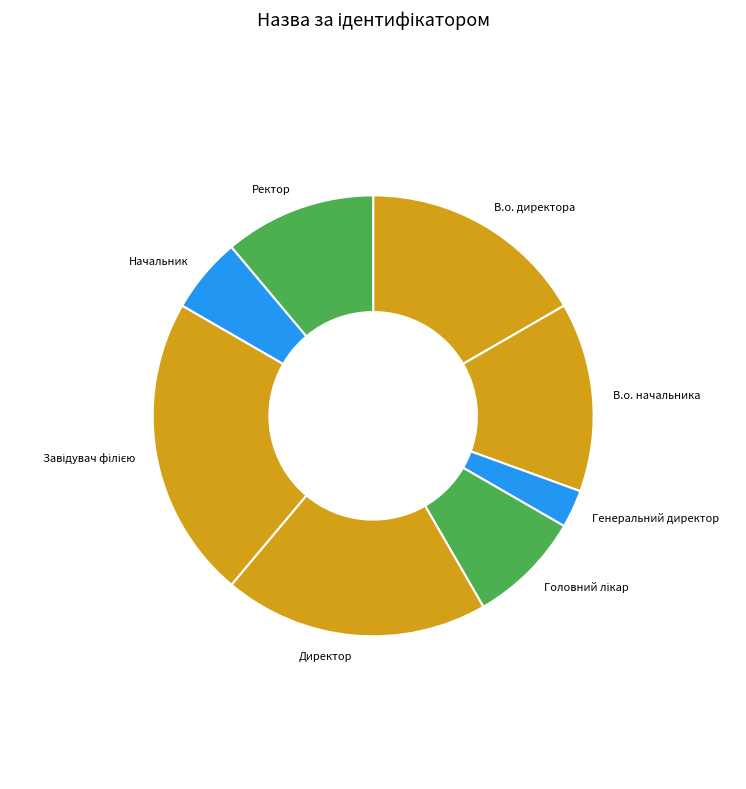

Which category has the smallest portion of the pie?

Генеральний директор